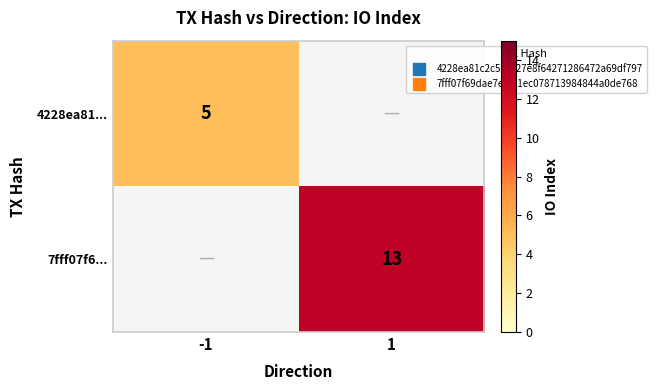

What is the greatest value displayed?

13